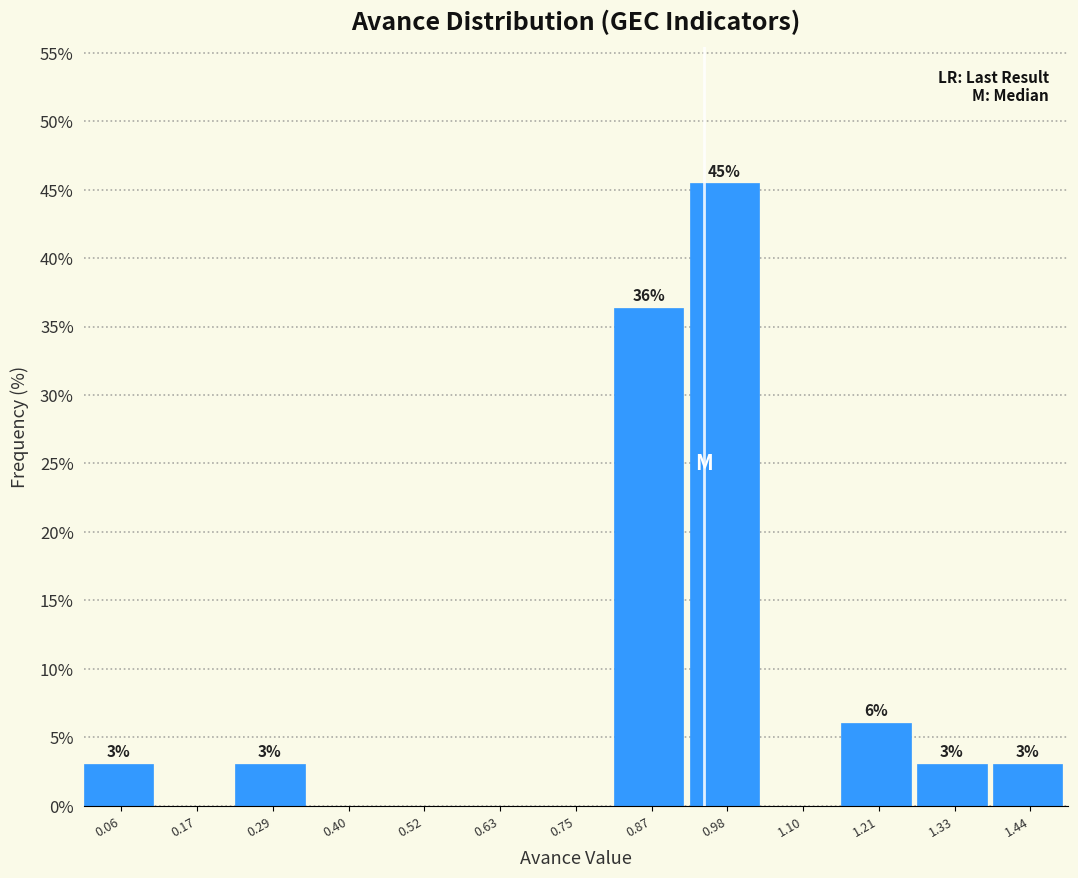

Which range on the x-axis has the tallest bar?

0.92 to 1.04